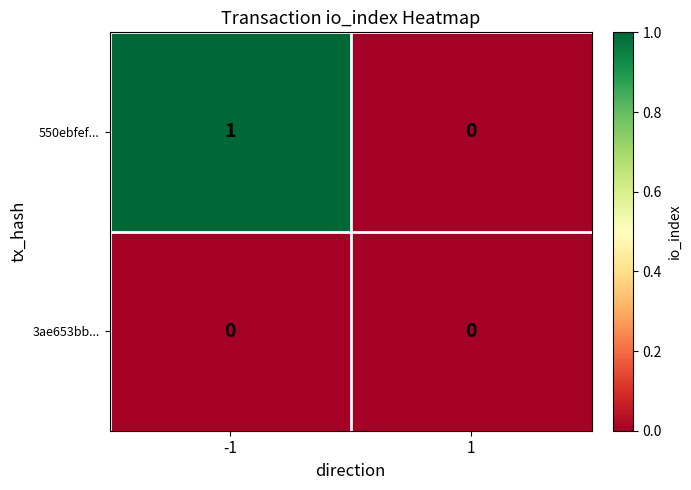

Which series has the largest total across all categories?

550ebfef...